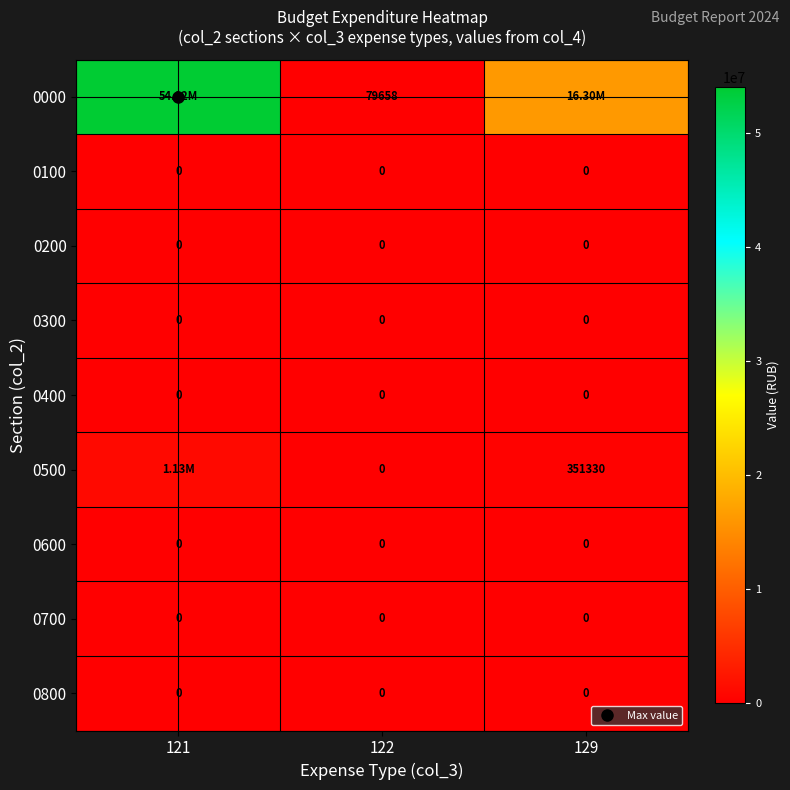

What is the difference between the highest and lowest values at 121?

54015144.4